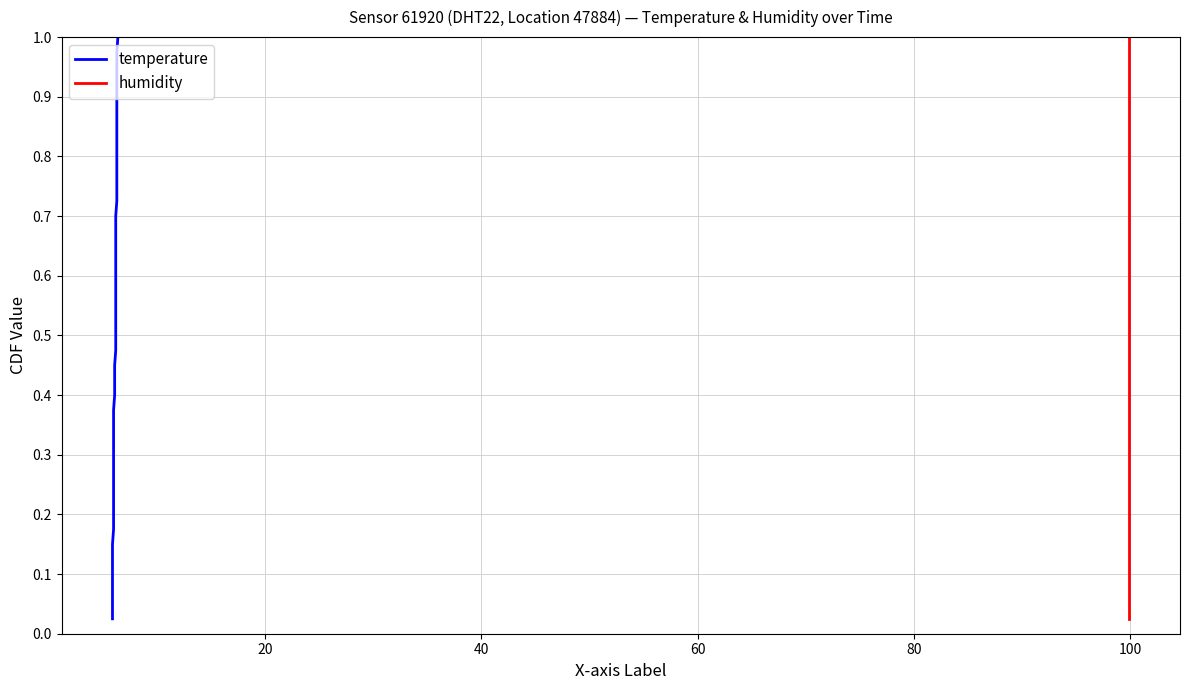

What is the difference between the maximum and minimum values in the temperature series?

1.0